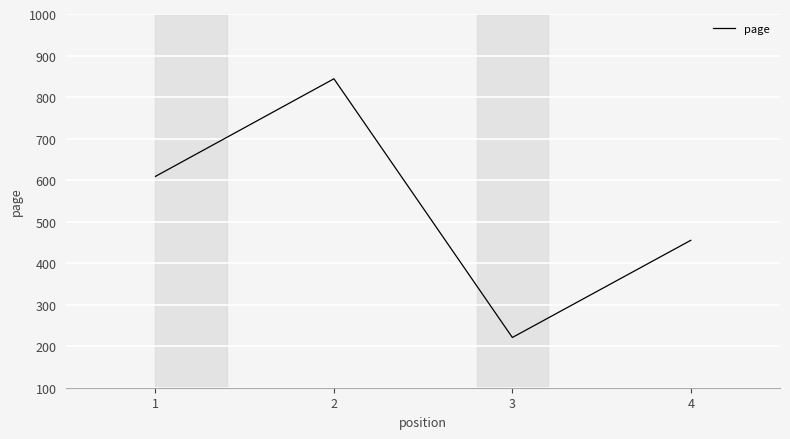

How many lines are shown in the chart?

1